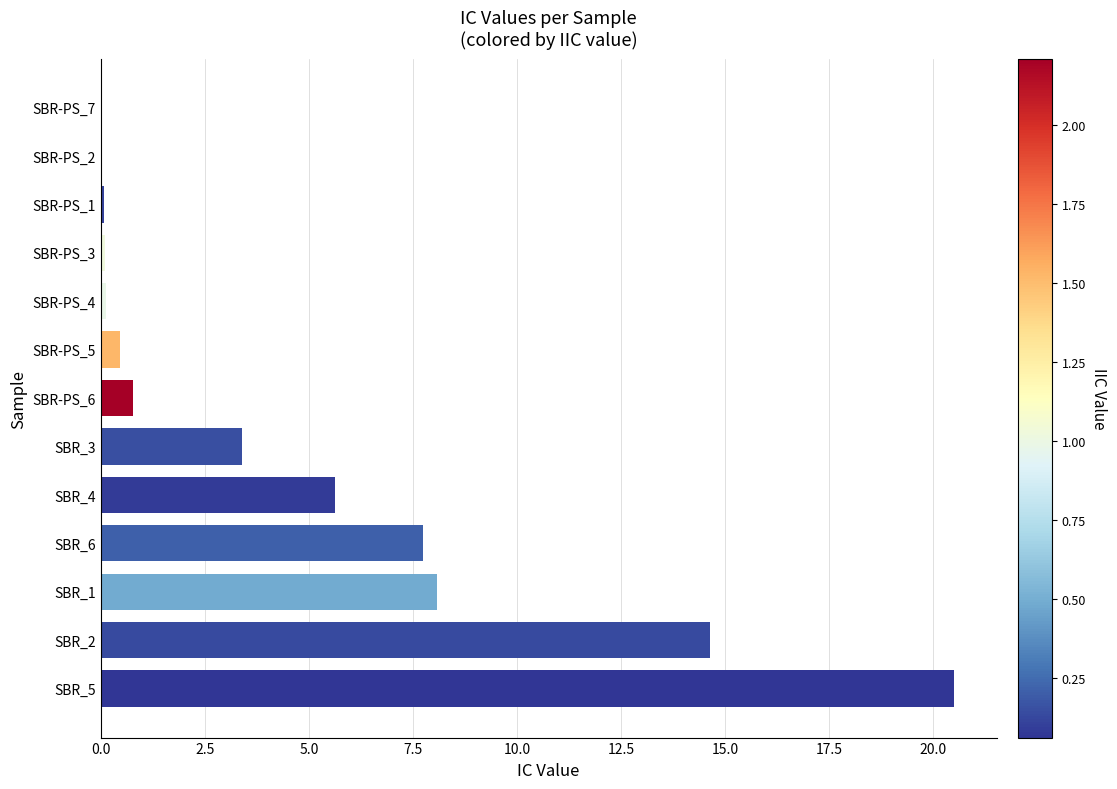

What value does the data have at SBR_4?

5.6